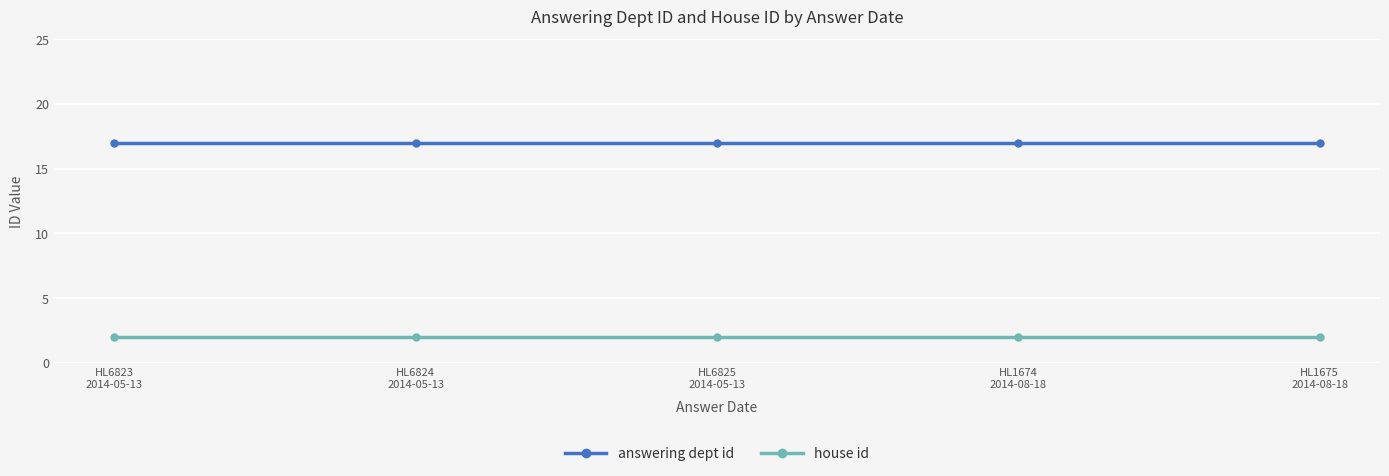

Rank the series at HL6825
2014-05-13 from highest to lowest value.

answering dept id, house id